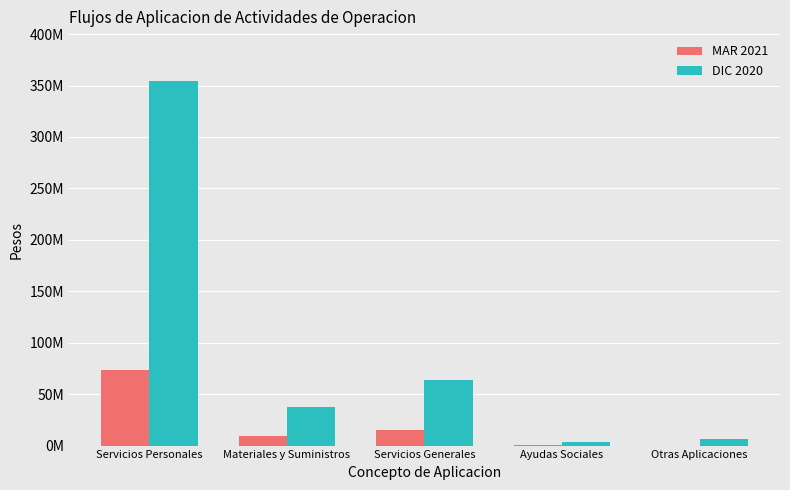

What is the total value across all series at Otras Aplicaciones?

6368423